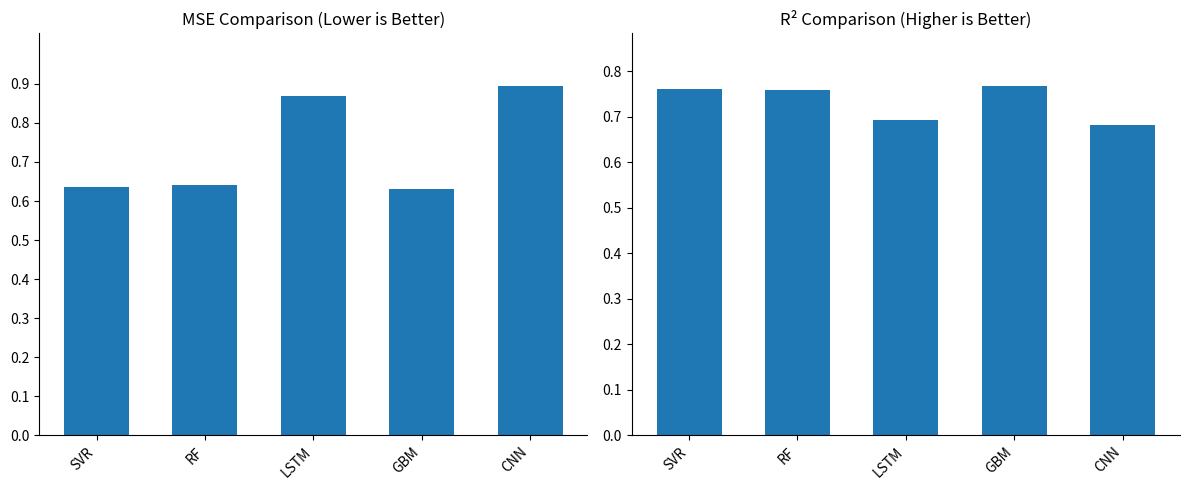

The MSE series shows 1.0 at SVR. True or false?

False